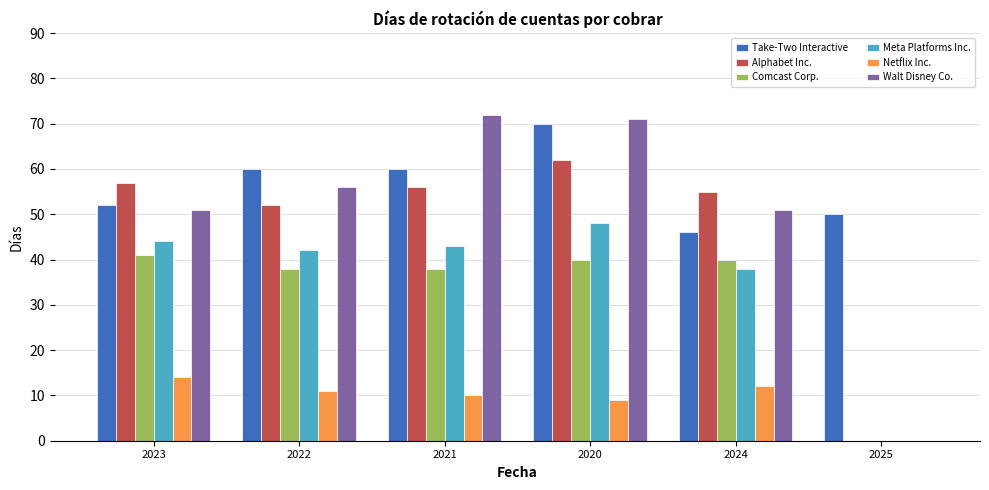

Are the bars horizontal?

No